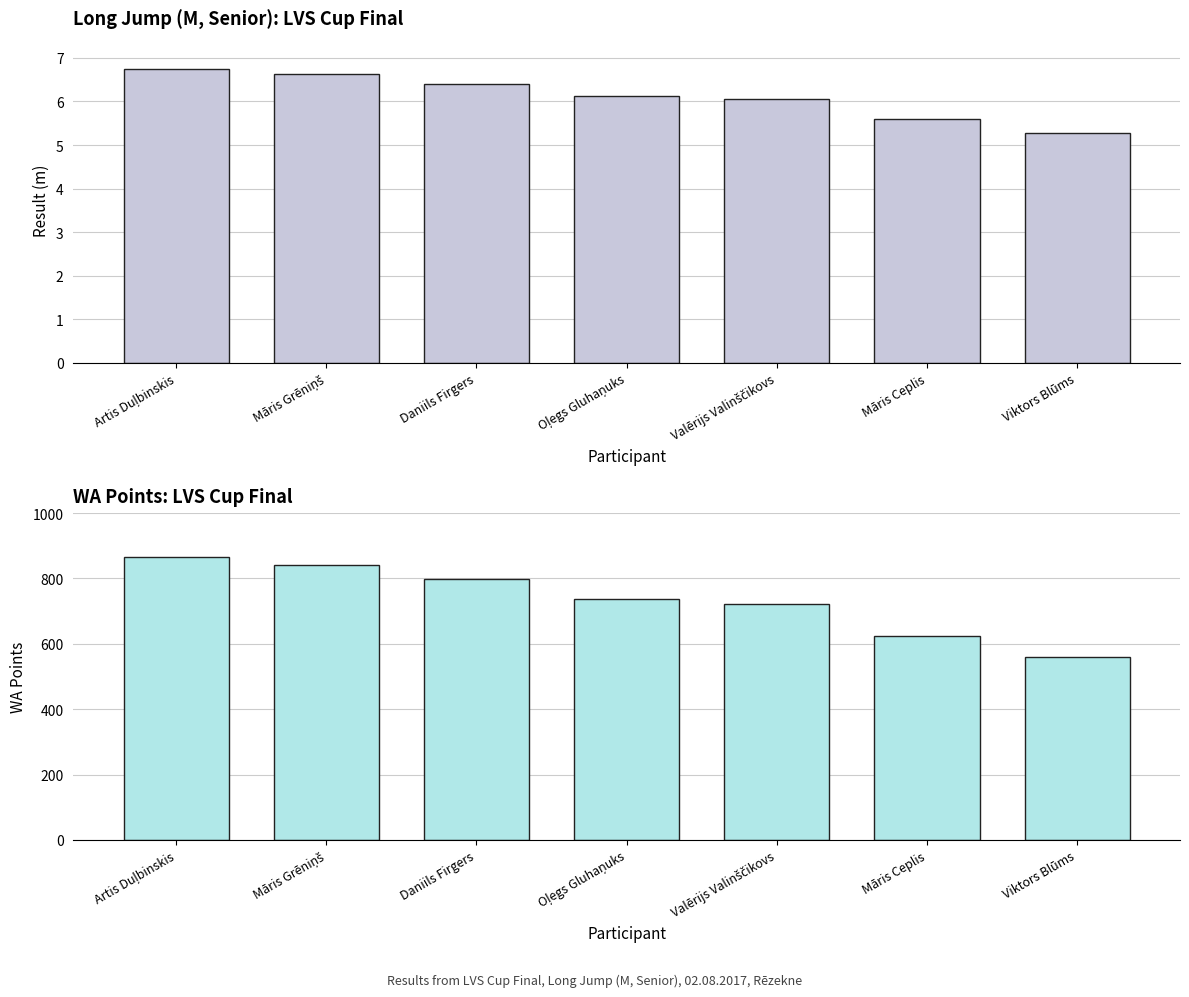

At Daniils Firgers, list the series in order from largest to smallest.

WA Points, Result